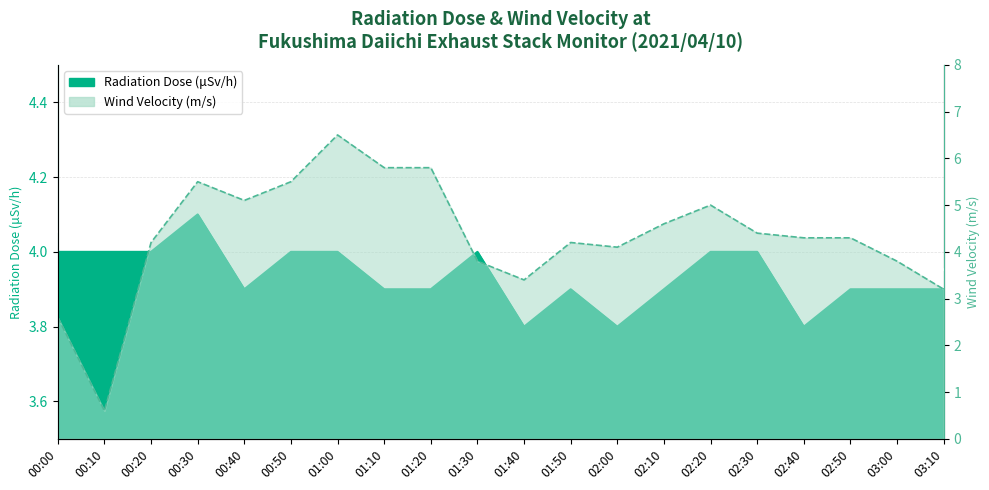

Which series ends up on top after the final intersection of Radiation Dose (μSv/h) and Wind Velocity (m/s)?

Radiation Dose (μSv/h)